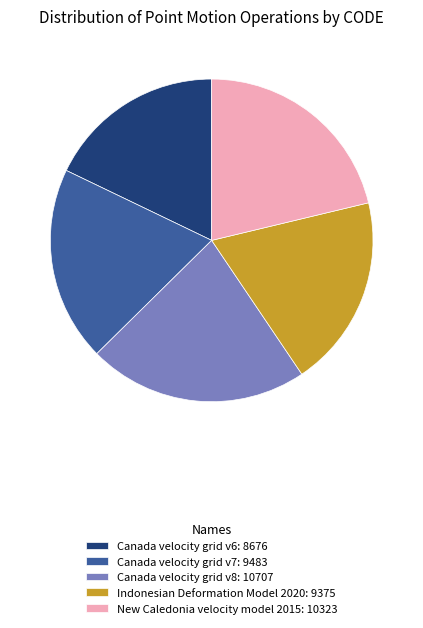

How many segments does this pie chart have?

5